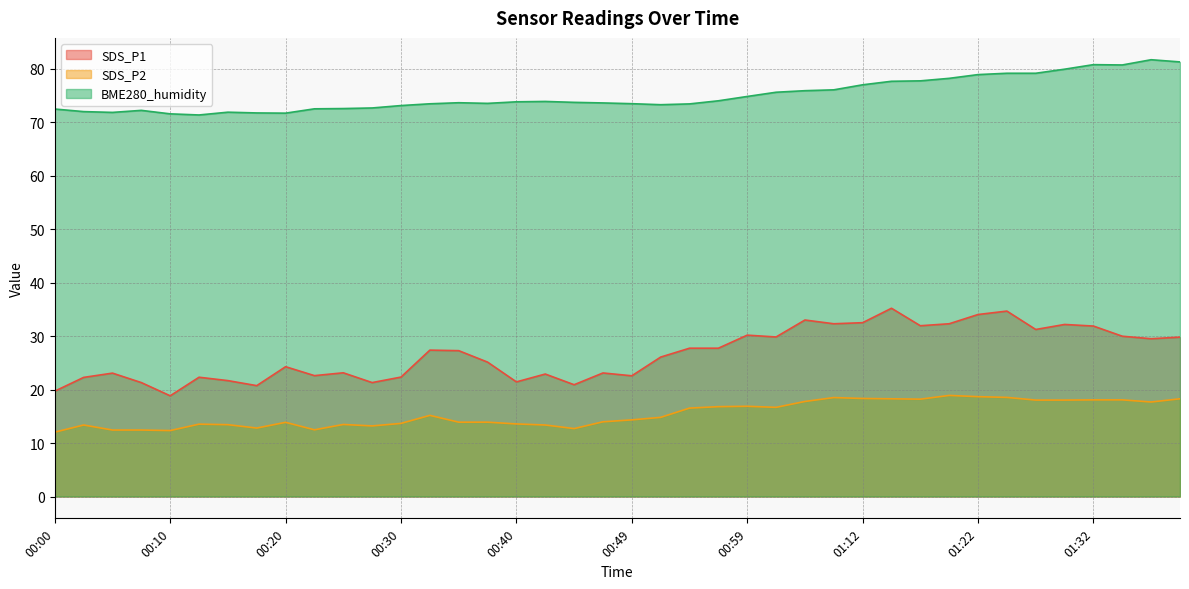

Does the chart display data point markers on the line(s)?

No